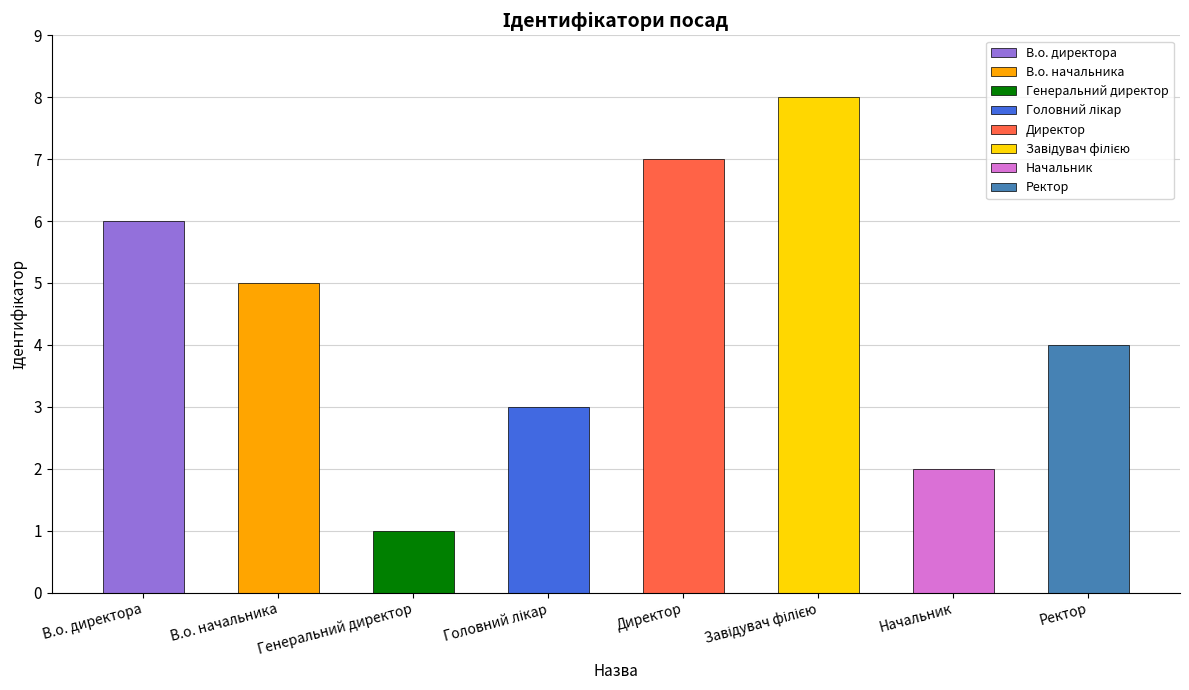

What is the label of the 5th bar from the left?

Директор